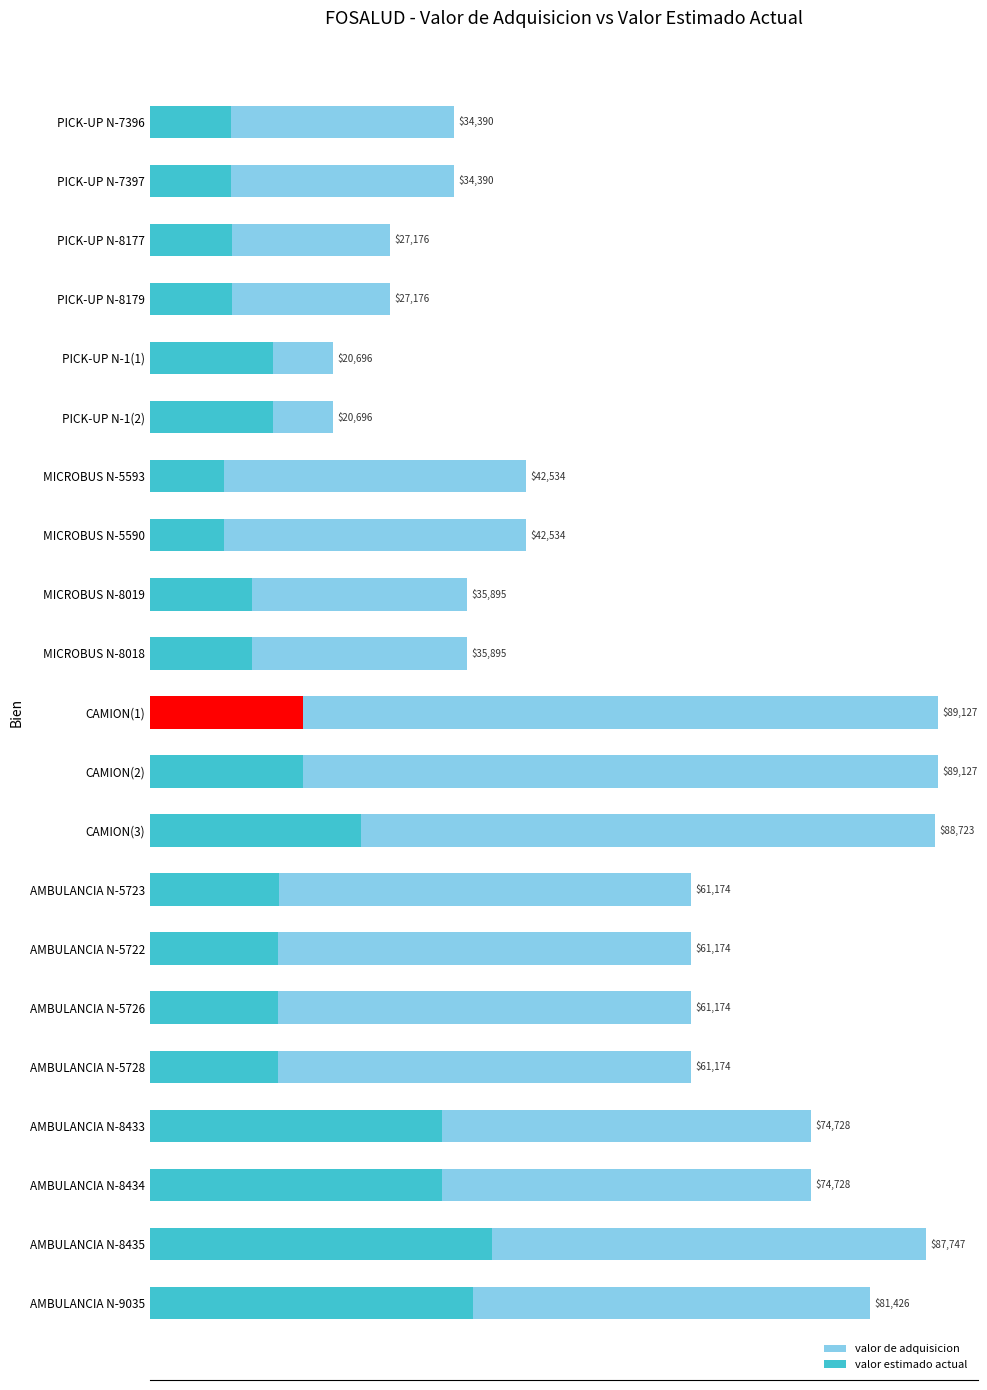

True or false: valor de adquisicion has a value of 87747.5 at AMBULANCIA N-8435.

True